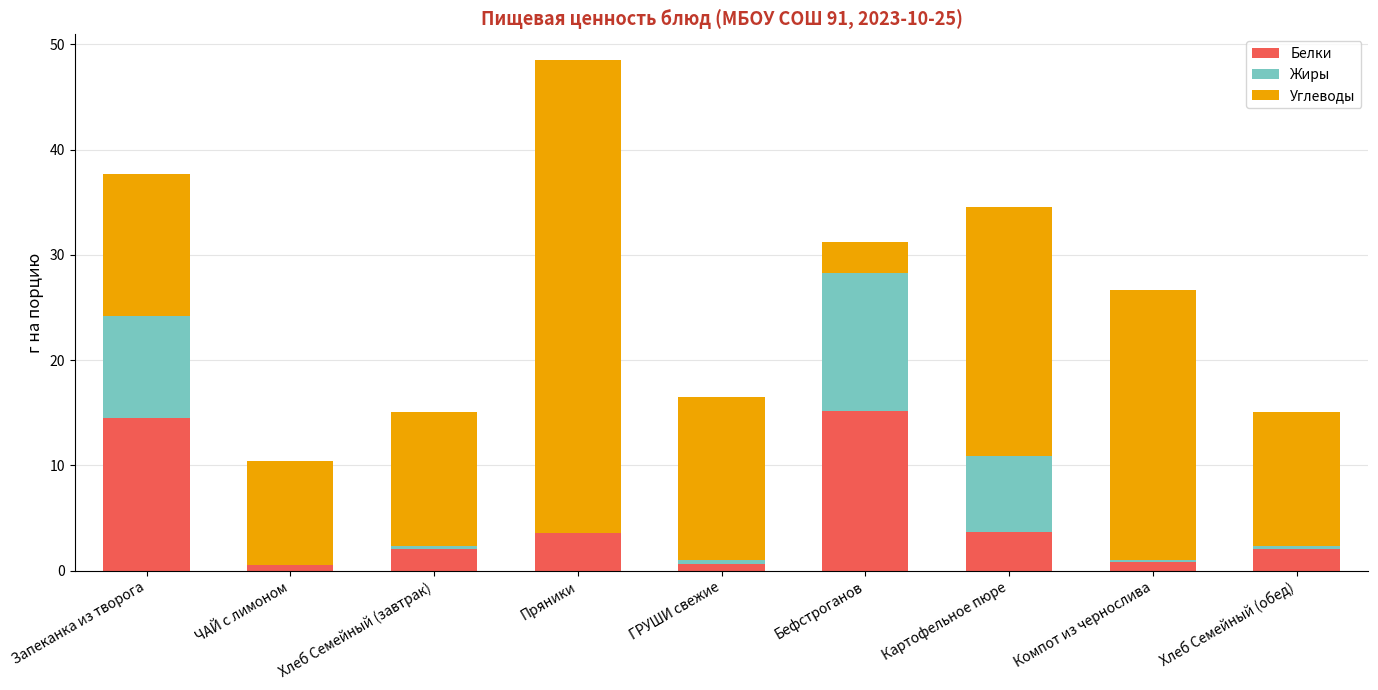

At which category is the sum across all series the highest?

Пряники